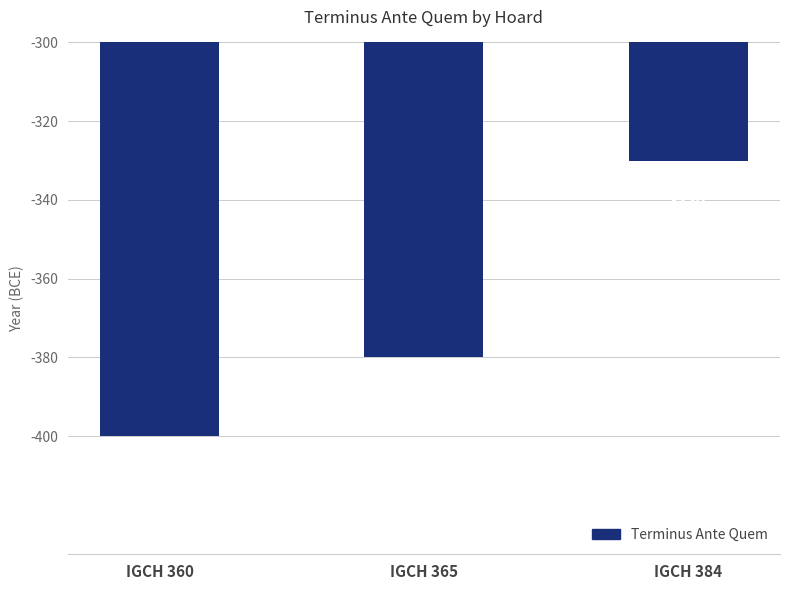

Is it true that the value at IGCH 384 is -230?

False